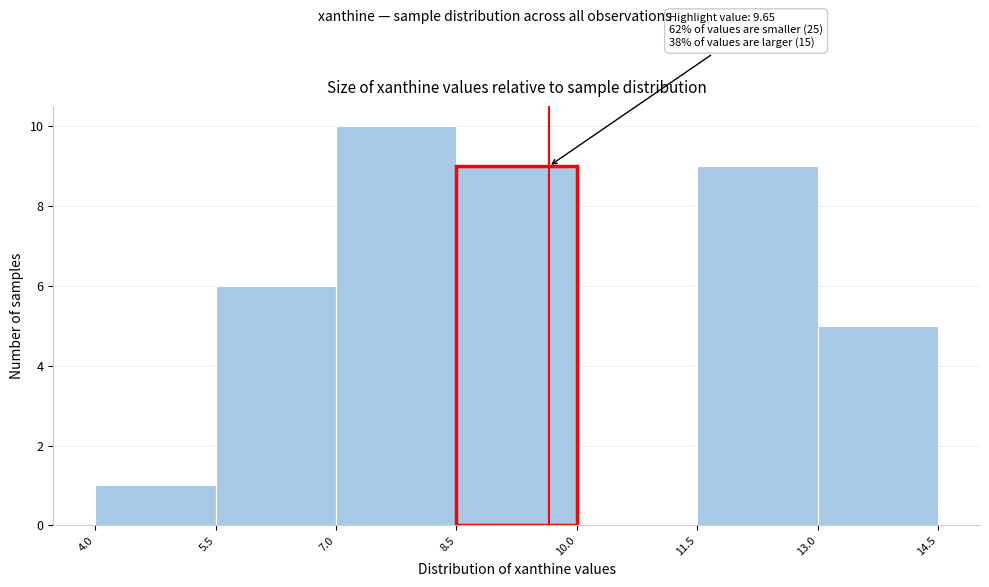

Which range on the x-axis has the tallest bar?

7.0 to 8.5